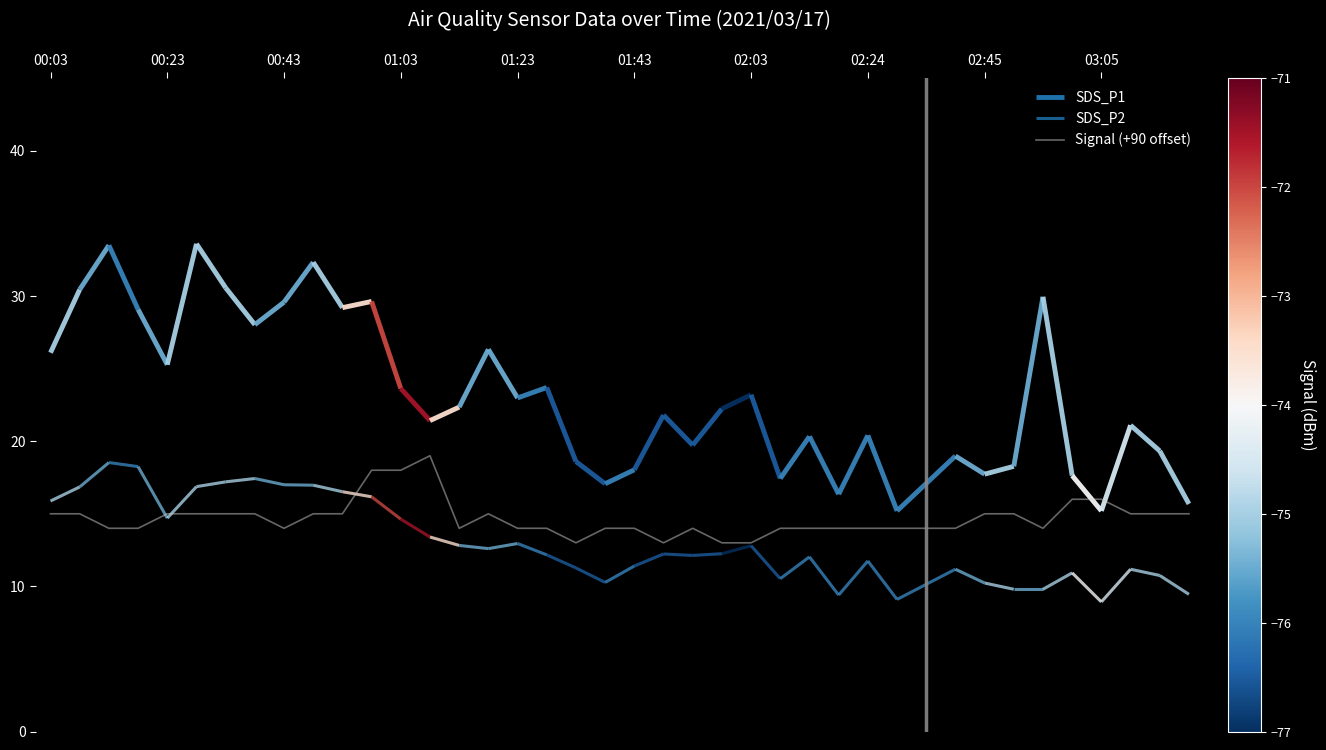

What is the lowest value of the Signal (+90 offset) series?

13